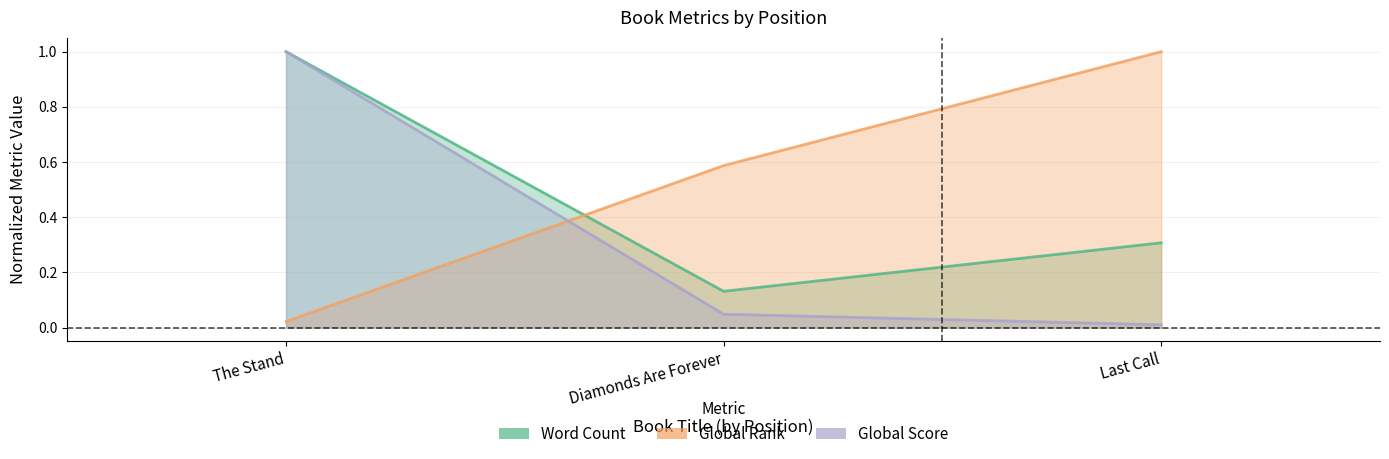

What value does the Word Count series have at Diamonds Are Forever?

0.1